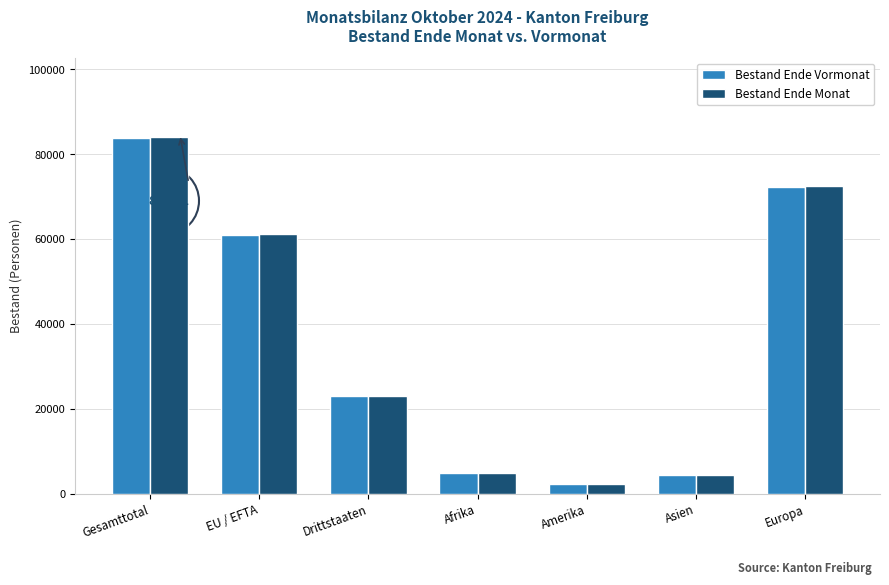

Which category has the lowest value in the Bestand Ende Monat series?

Amerika